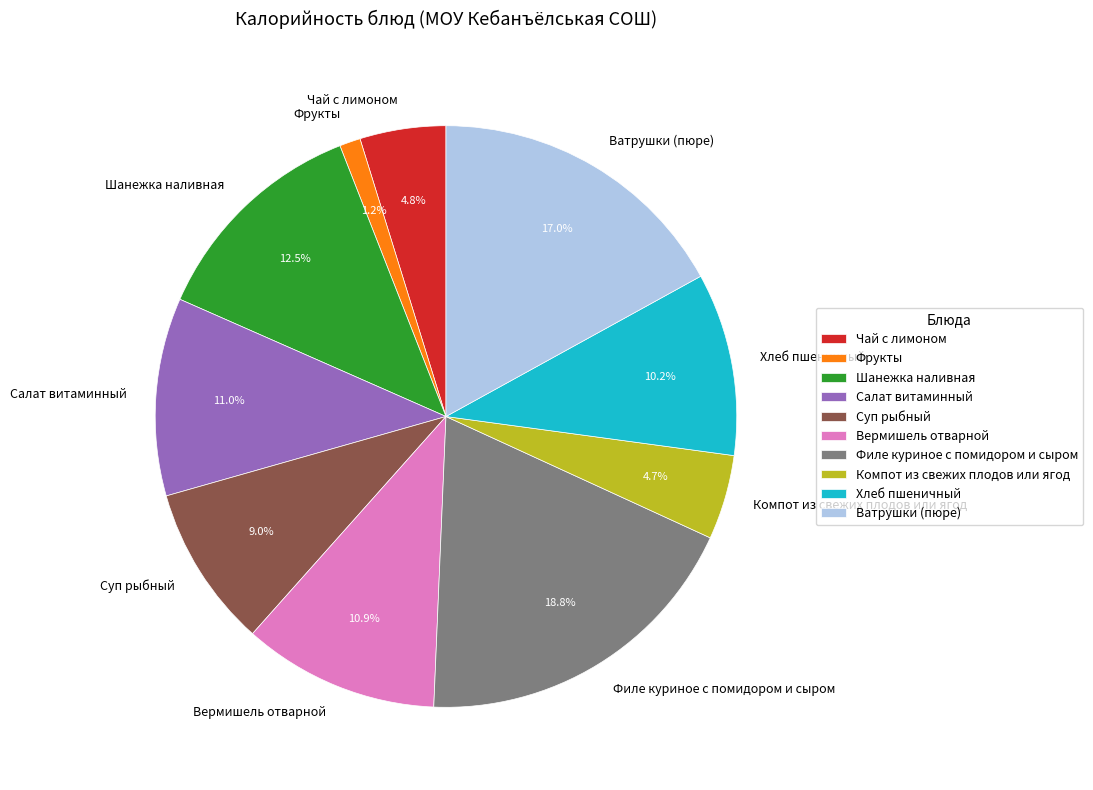

What is the largest slice in the pie chart?

Филе куриное с помидором и сыром